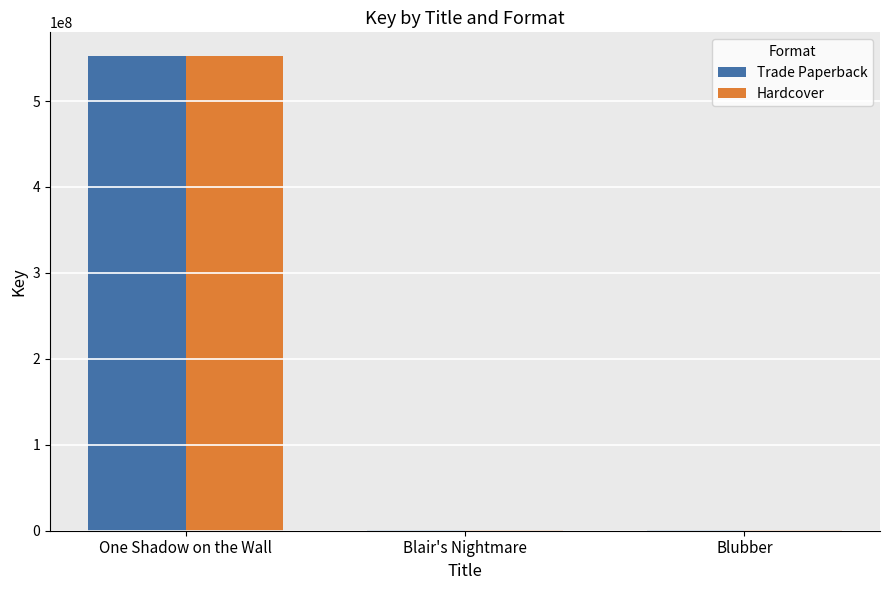

What is the total value across all series at Blubber?

625458